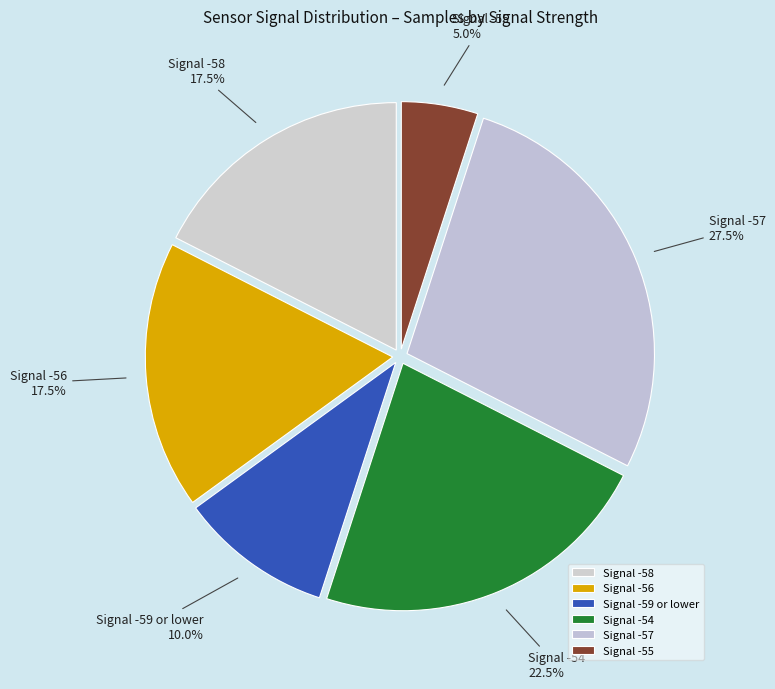

What percentage is NOT represented by Signal -57?

72.5%